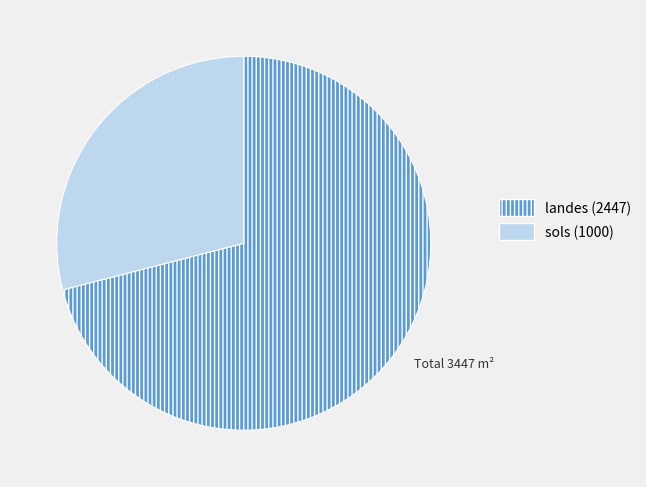

Is there a majority slice in this chart?

Yes